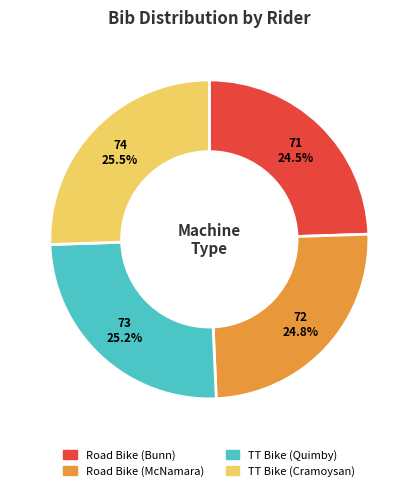

How much of the chart is everything except TT Bike (Cramoysan)?

74.5%